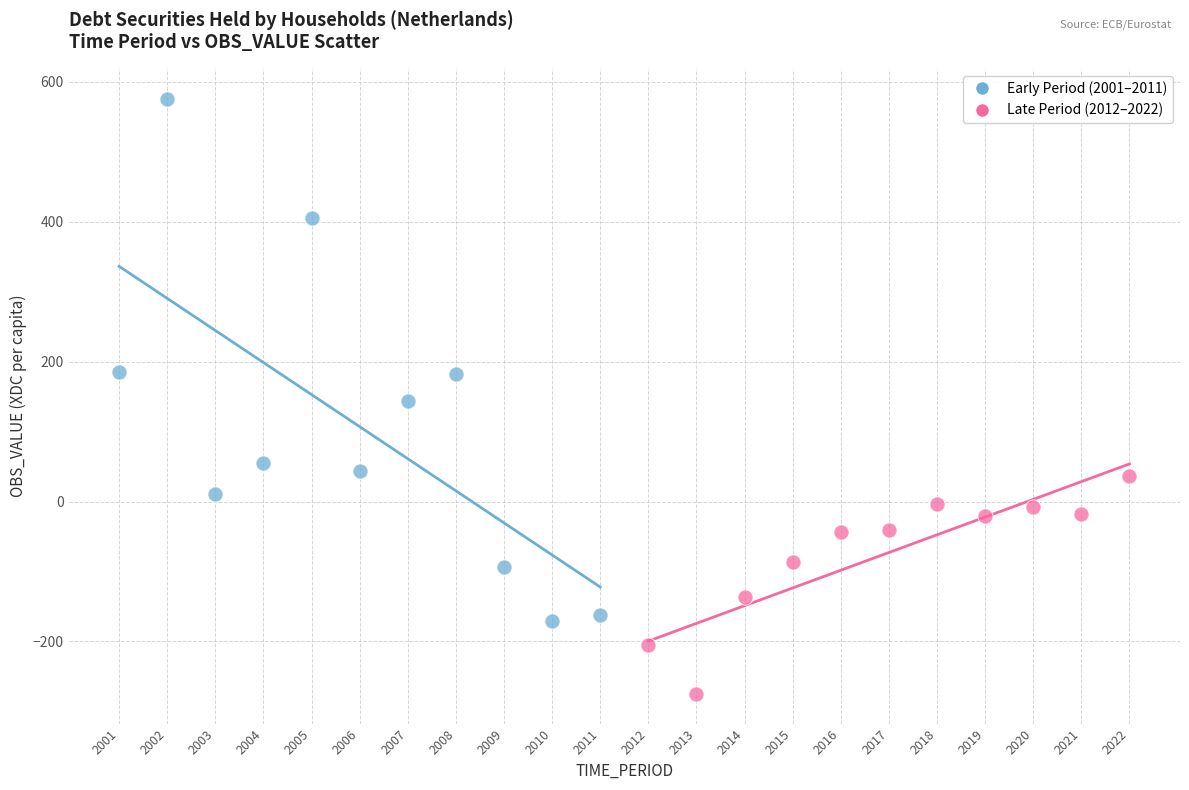

Which series contains the highest Y value?

Early Period (2001–2011)